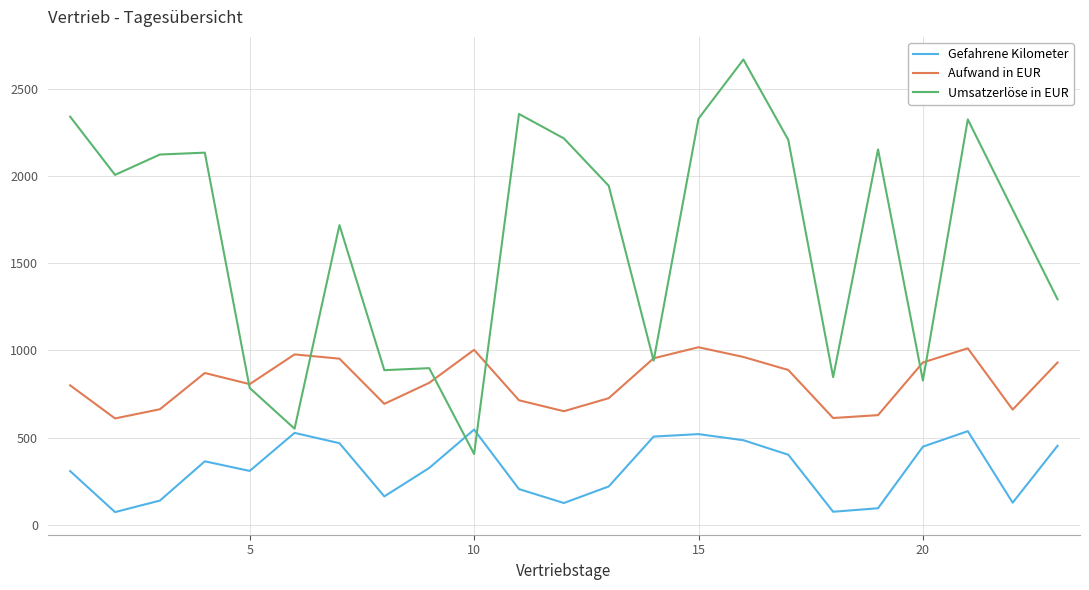

Which series has the largest range (max minus min)?

Umsatzerlöse in EUR